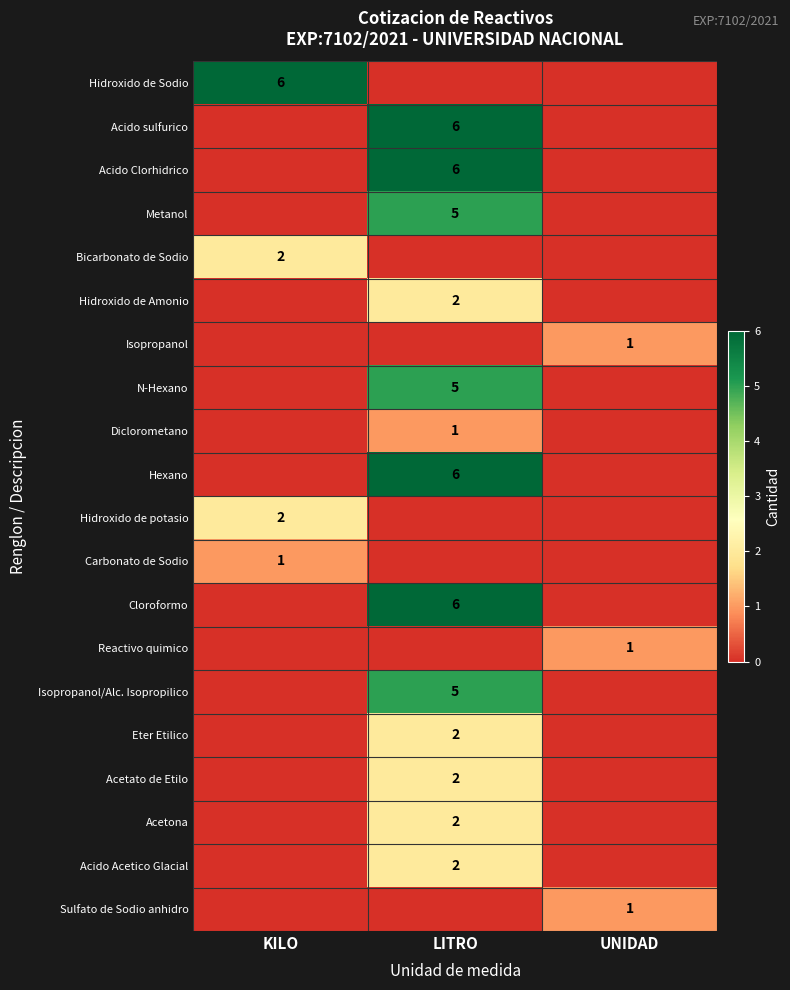

The value of Isopropanol at KILO is 0. True or false?

True